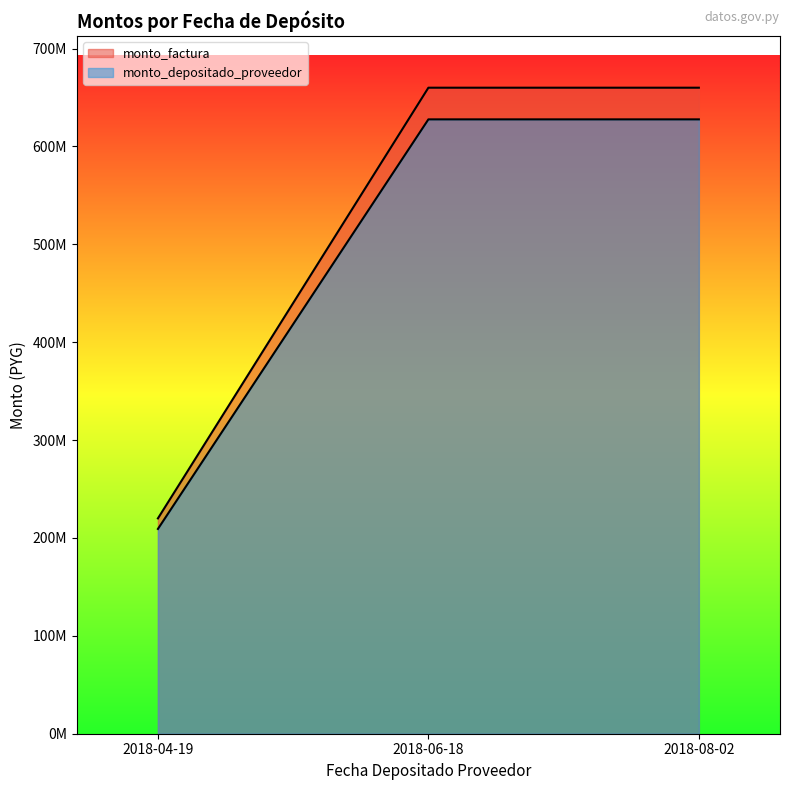

The value of monto_depositado_proveedor at 2018-04-19 is 287557662. True or false?

False